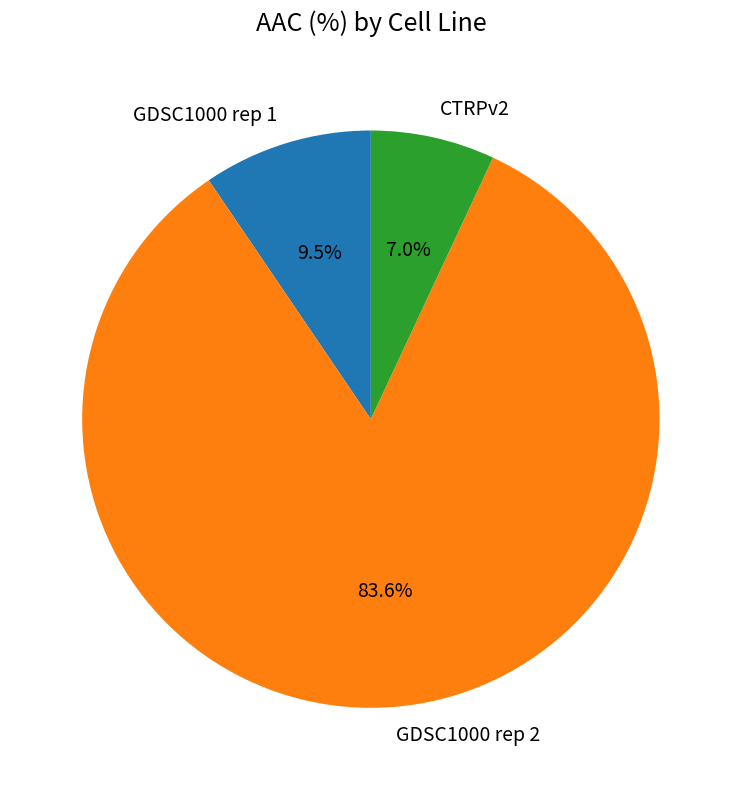

Rank the categories by value from lowest to highest.

CTRPv2, GDSC1000 rep 1, GDSC1000 rep 2